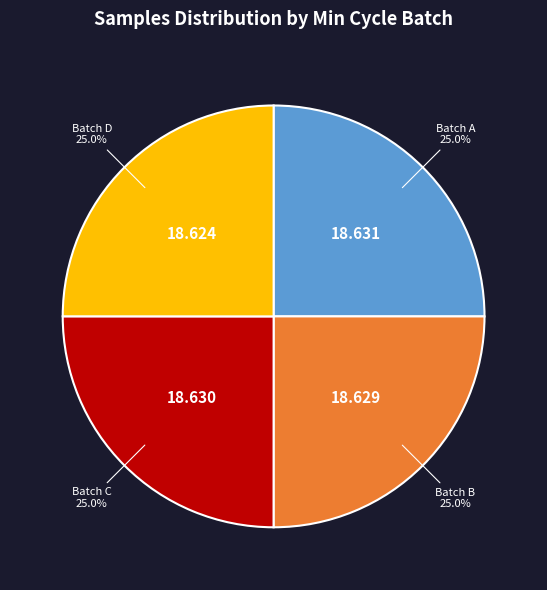

Is there any slice that represents more than half of the pie?

No